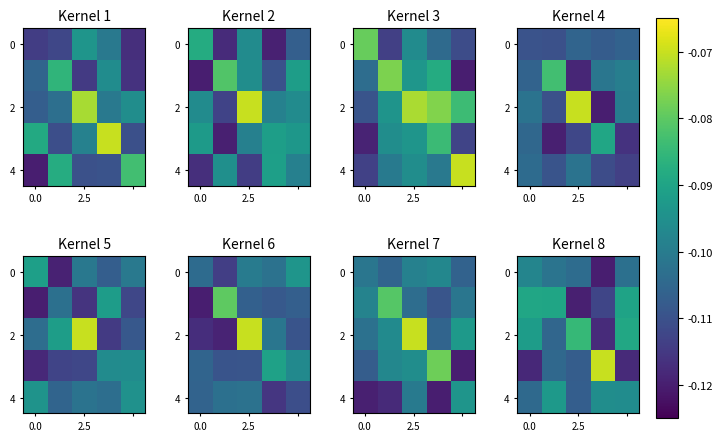

Read the row_4 value at 4.

-0.1